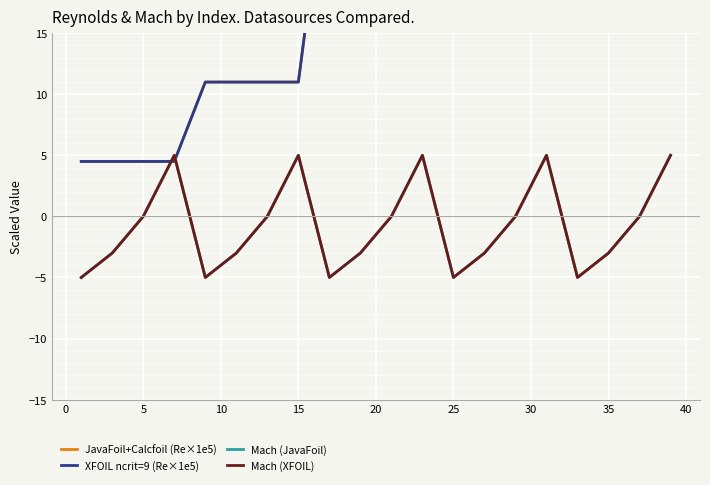

How many interior local peaks does the Mach (JavaFoil) series have?

4